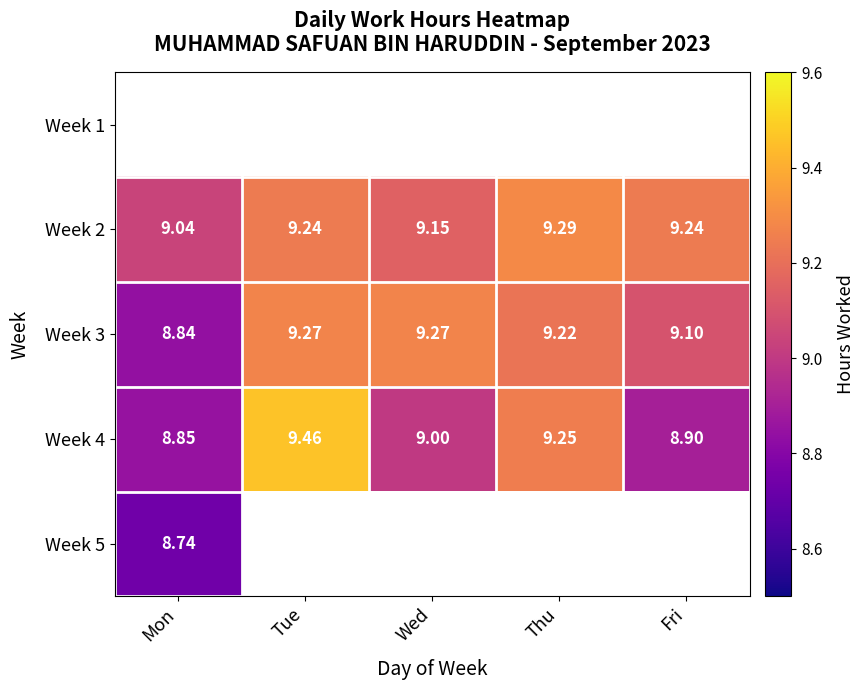

At which category is the sum across all series the highest?

Mon